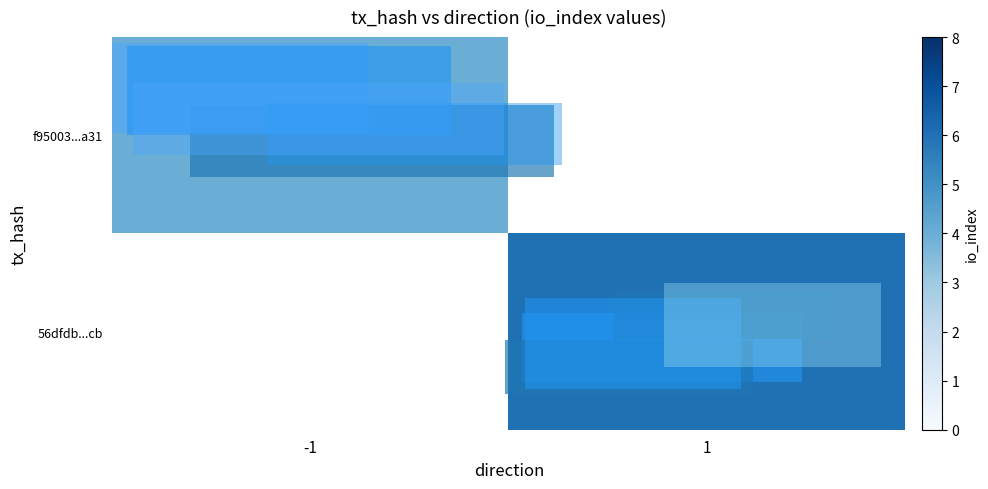

How many series are shown in this chart?

2